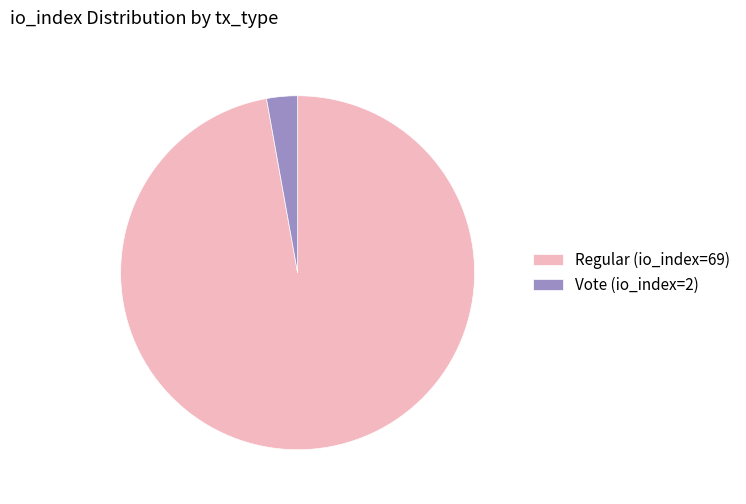

What is the majority slice?

Regular (io_index=69)